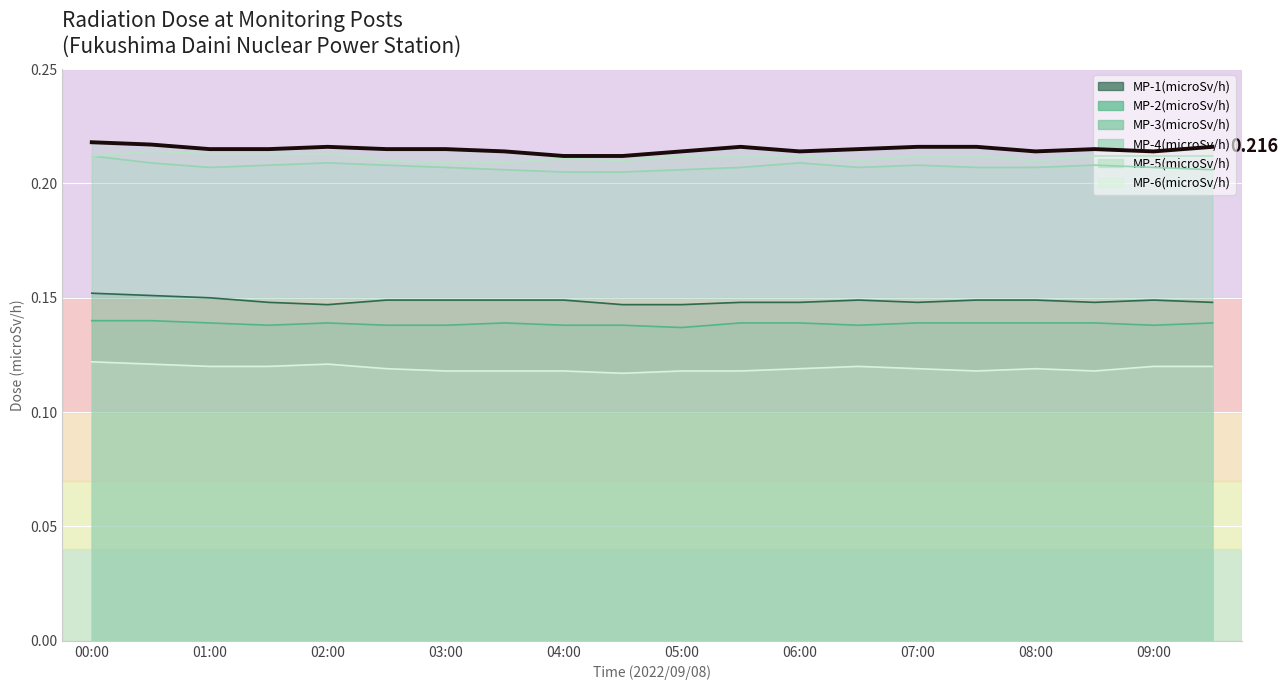

What is the label of the 4th point from the left?

03:00